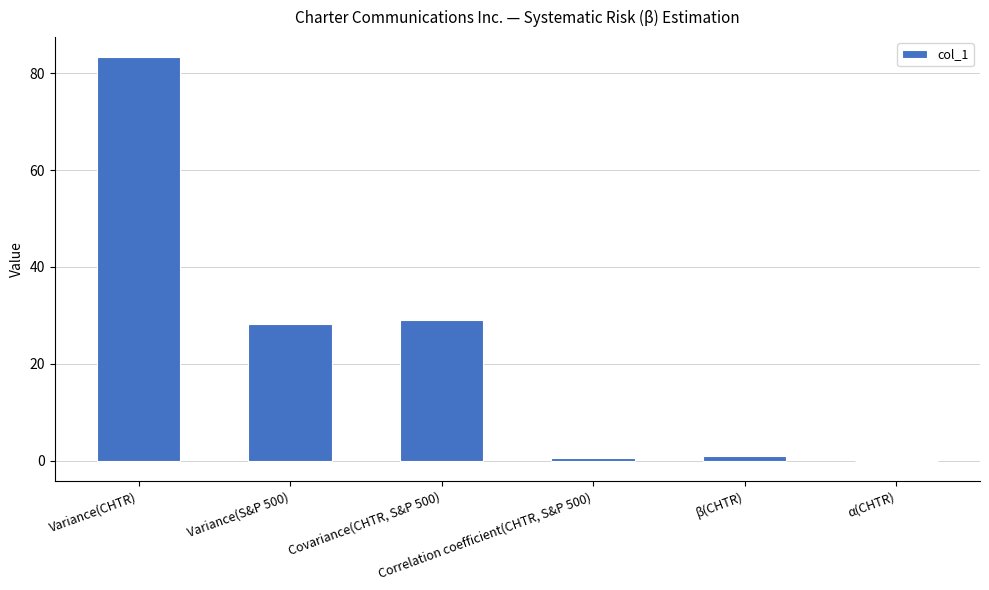

What is the sum of all values?

142.0